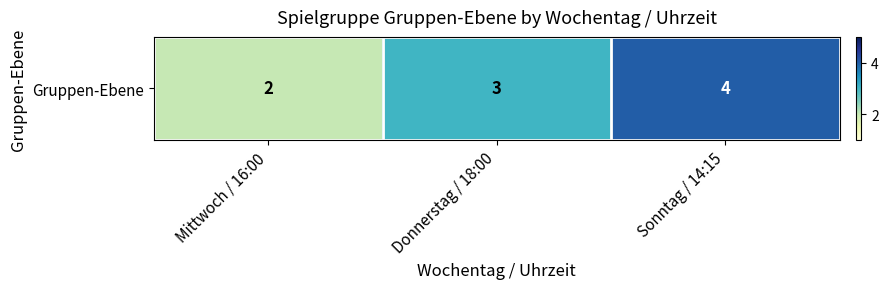

True or false: the data shows 4 at Sonntag / 14:15.

True